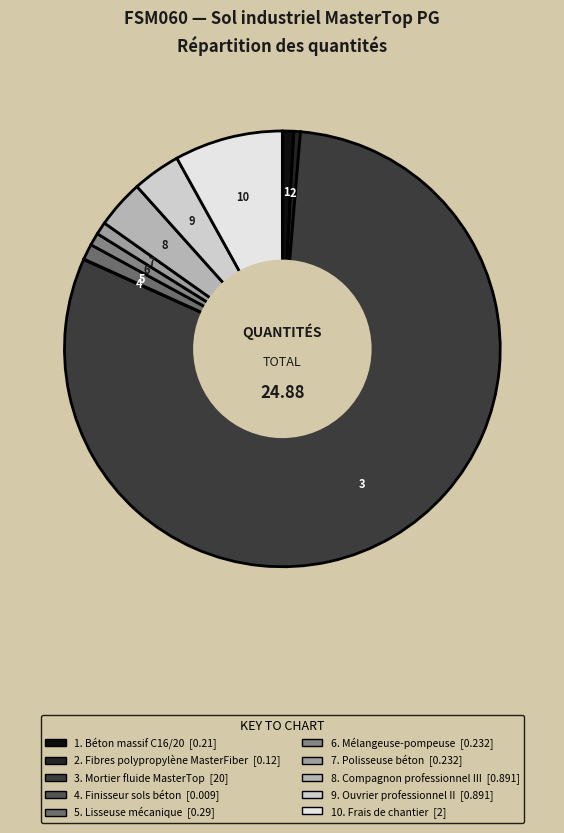

Which category has the smallest portion of the pie?

Finisseur sols béton